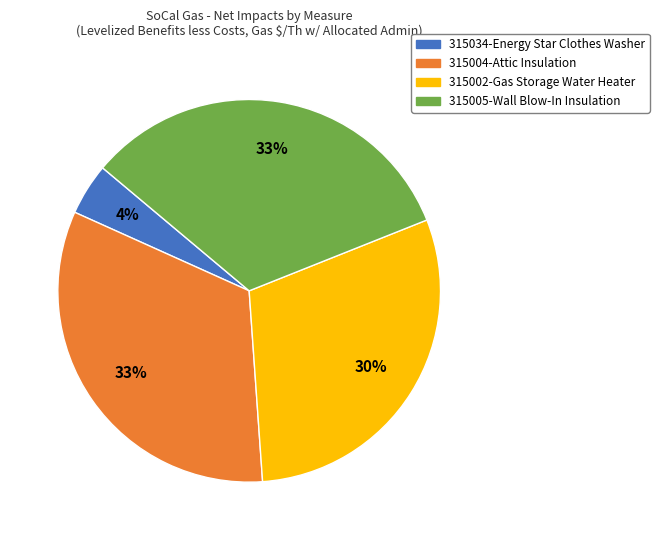

Does 315004-Attic Insulation represent more than half of the total?

No